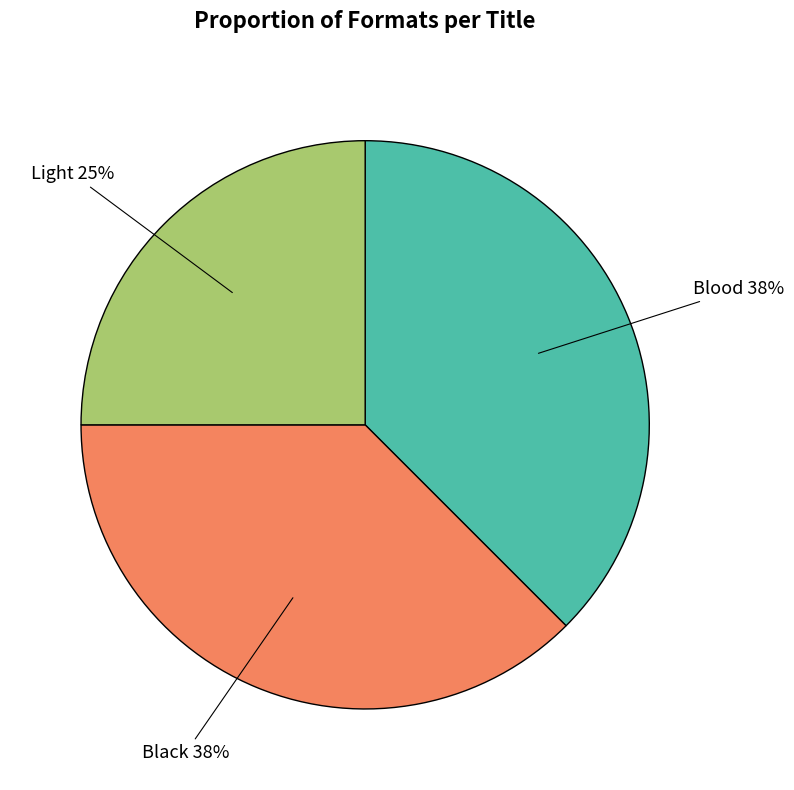

Is there a majority slice in this chart?

No